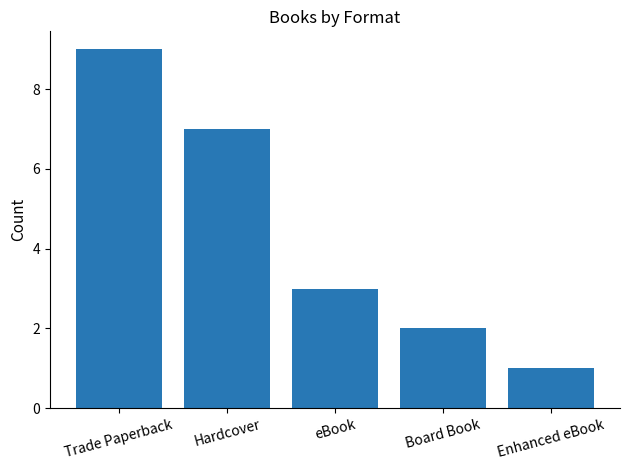

Reading left to right, what are all the values shown in this chart?

Trade Paperback=9	Hardcover=7	eBook=3	Board Book=2	Enhanced eBook=1